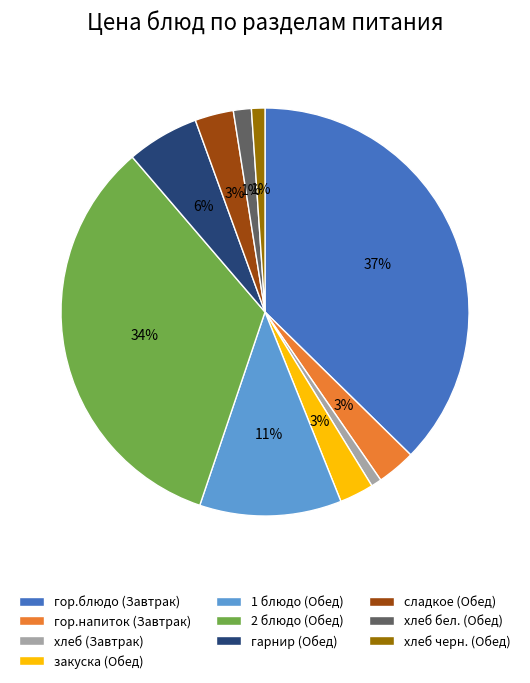

Which slice is the largest?

гор.блюдо (Завтрак)